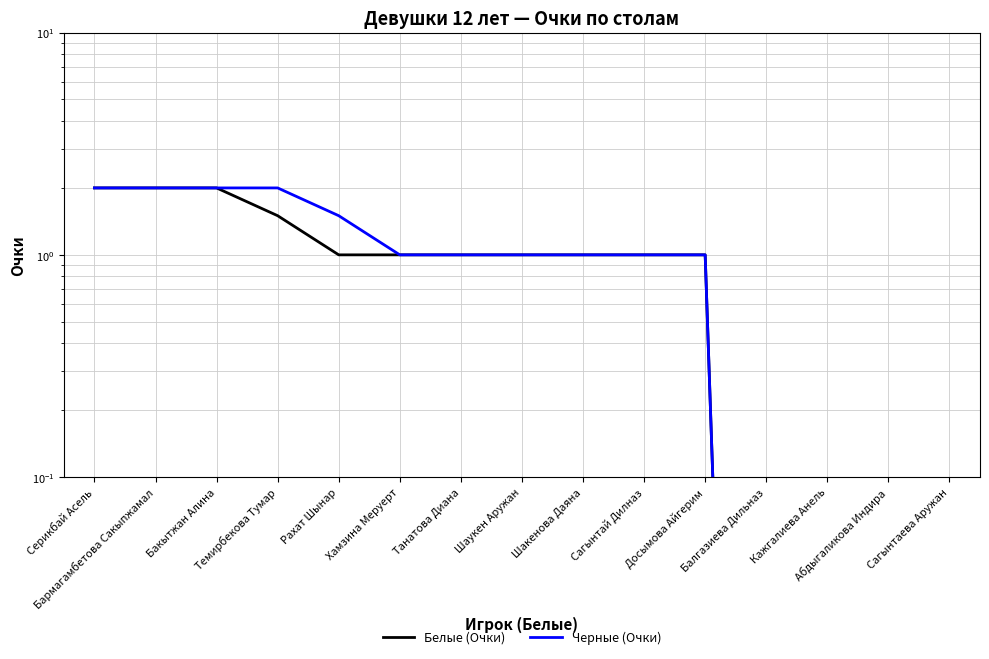

What is the approximate value of Белые (Очки) at Танатова Диана?

1.0